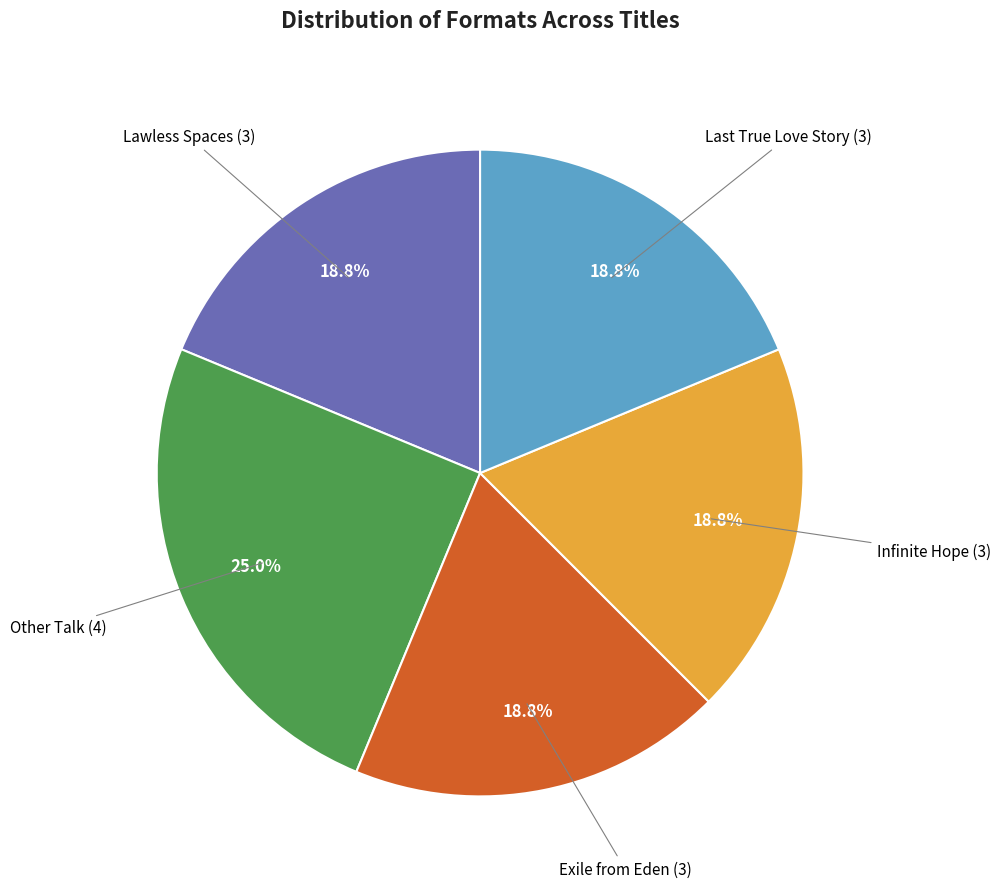

Approximately how many times larger is the value at Exile from Eden (3) compared to Lawless Spaces (3)?

1.0